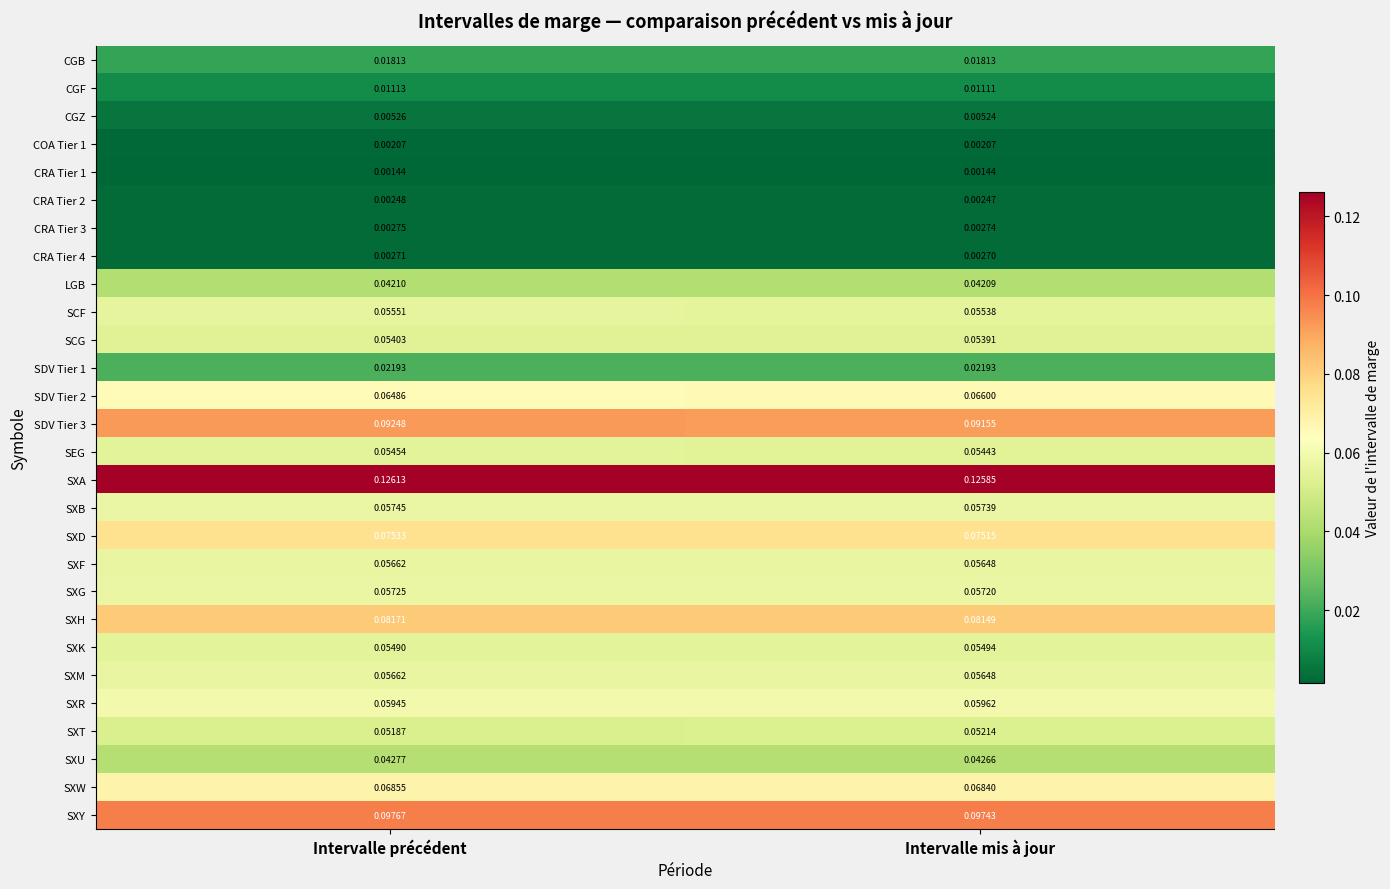

List the labels in order of SXU value, largest first.

Intervalle précédent, Intervalle mis à jour